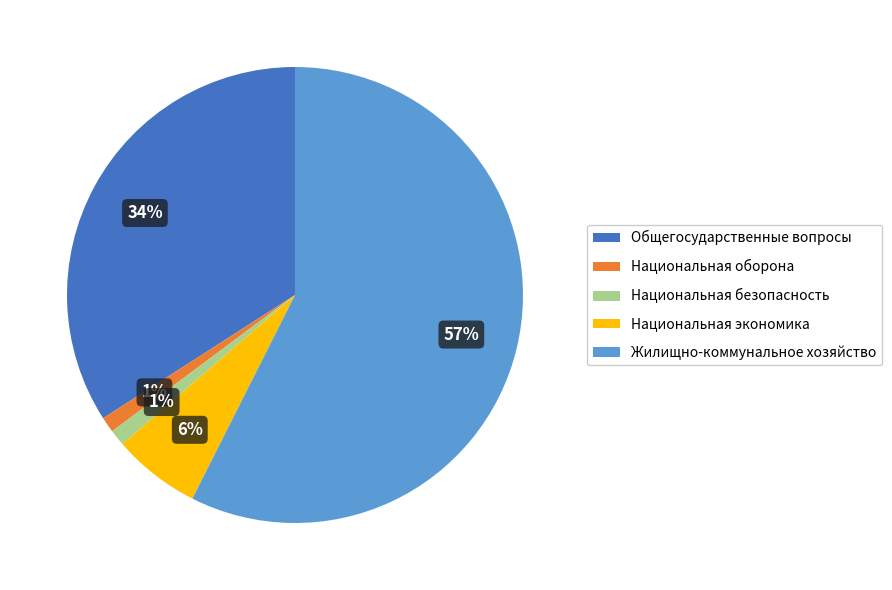

Do Национальная оборона and Национальная экономика together represent more than half of the pie?

No